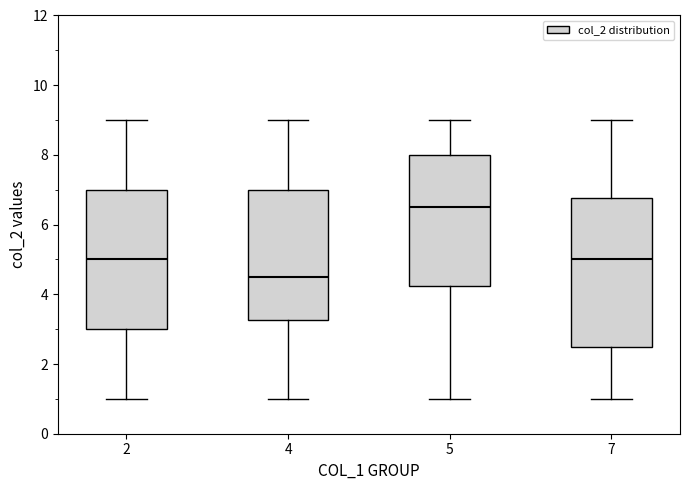

Where does the lower whisker of the box at x = 7 end on the y-axis? The values are not printed on the chart, so give them approximately, as read against the axis.

1.0